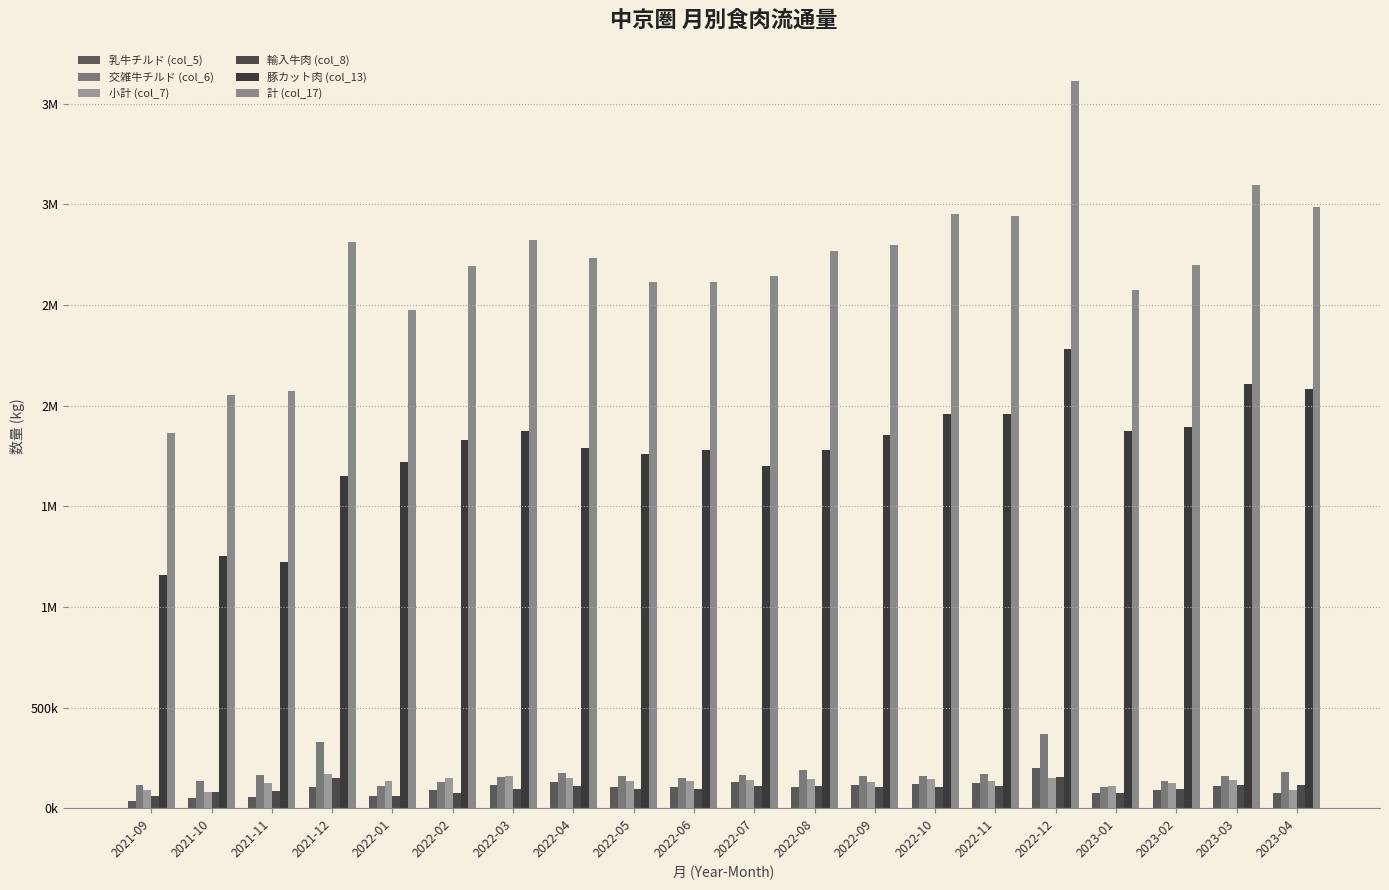

Which series has the largest total across all categories?

計 (col_17)